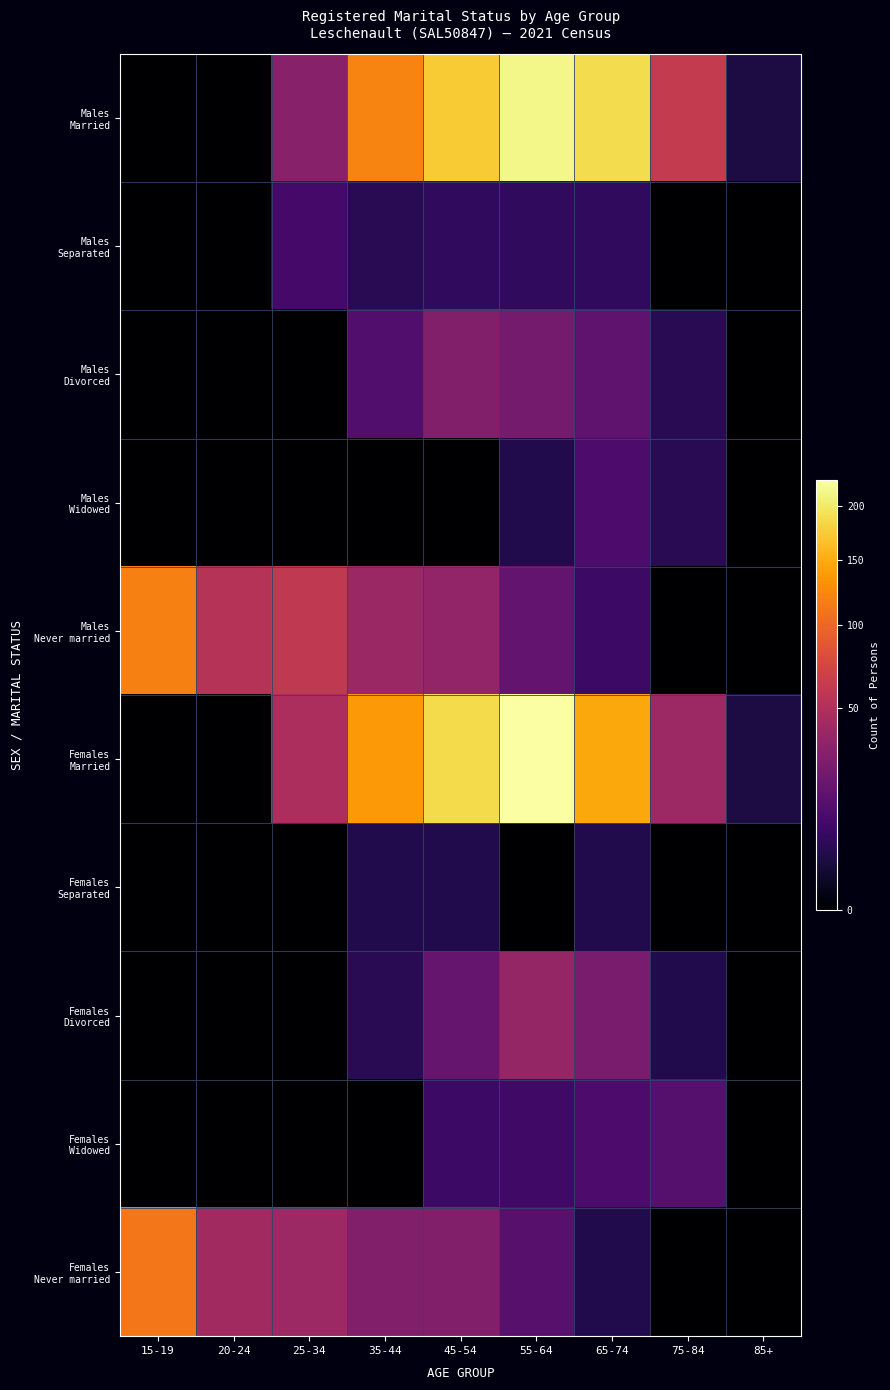

Which series changed the most between 20-24 and 75-84?

Males Married